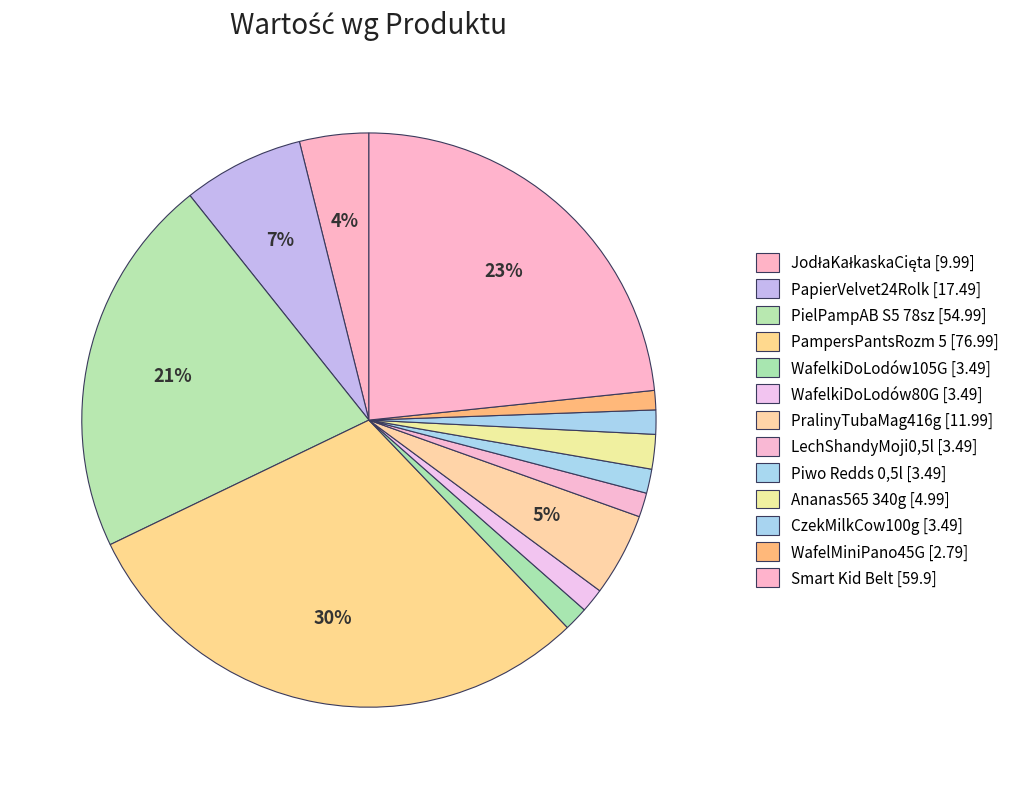

Is it true that JodłaKałkaskaCięta is 14% of the pie?

False